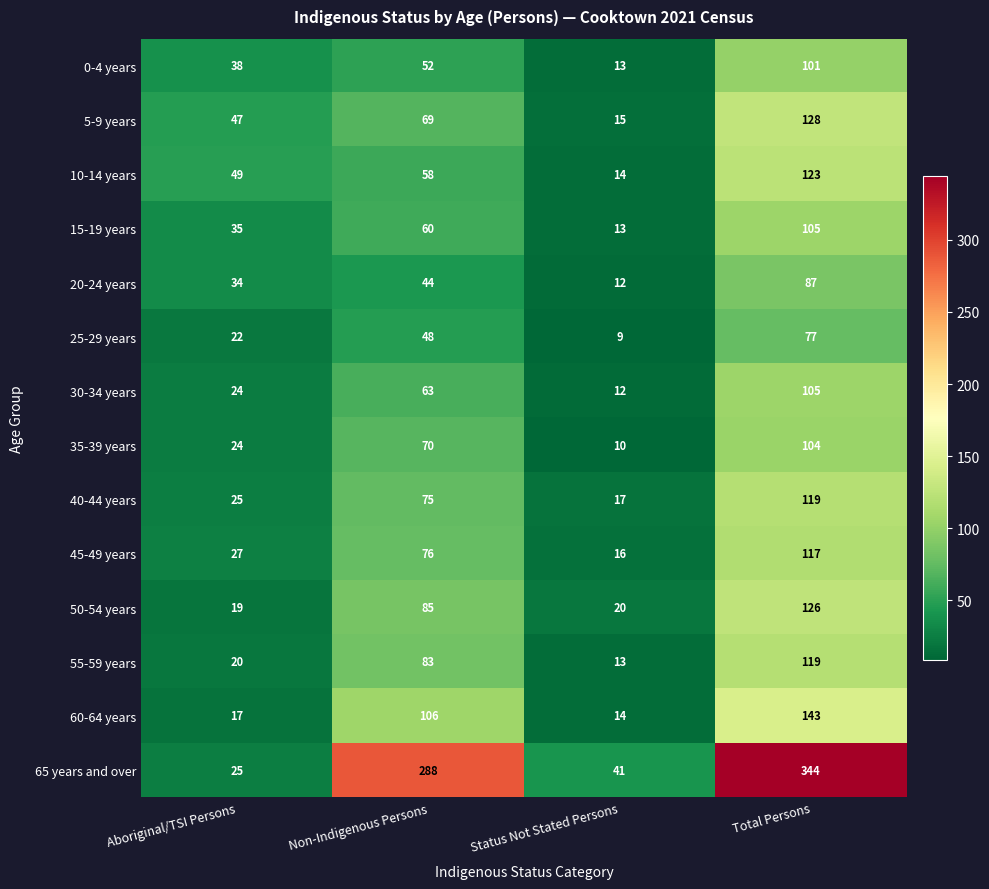

What is the minimum value shown in the chart?

9